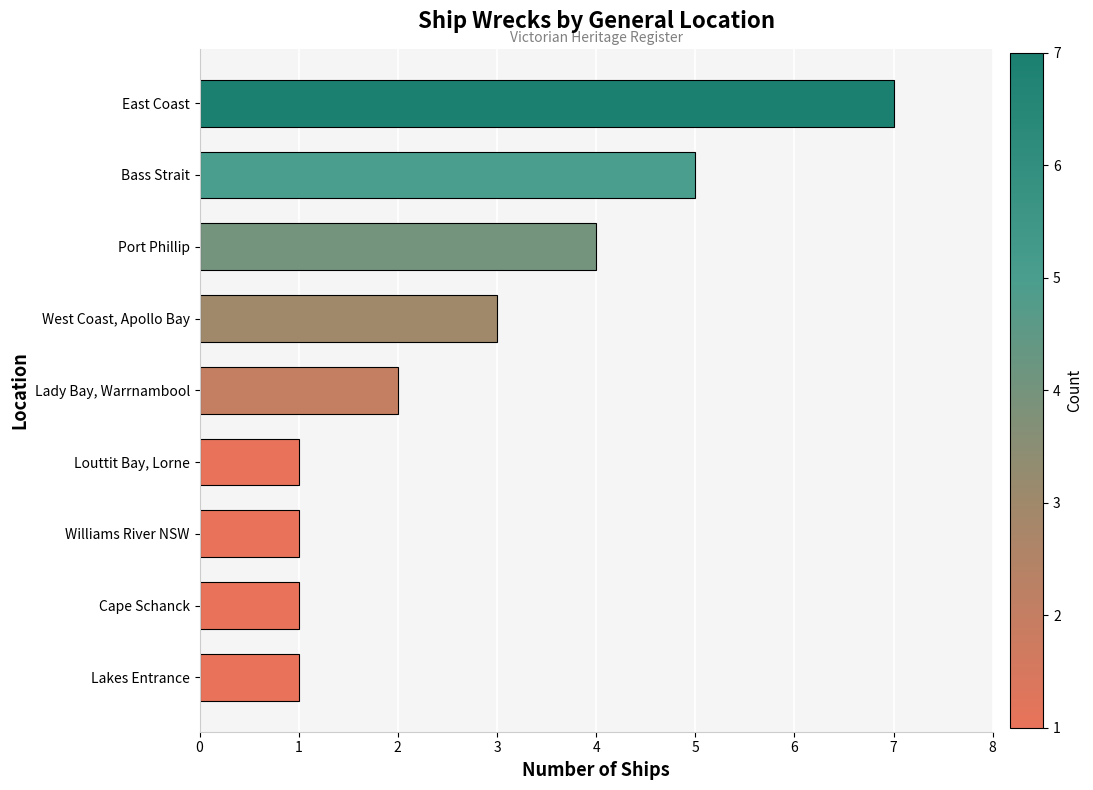

Reading bottom to top, what are all the values shown in this chart?

1	1	1	1	2	3	4	5	7